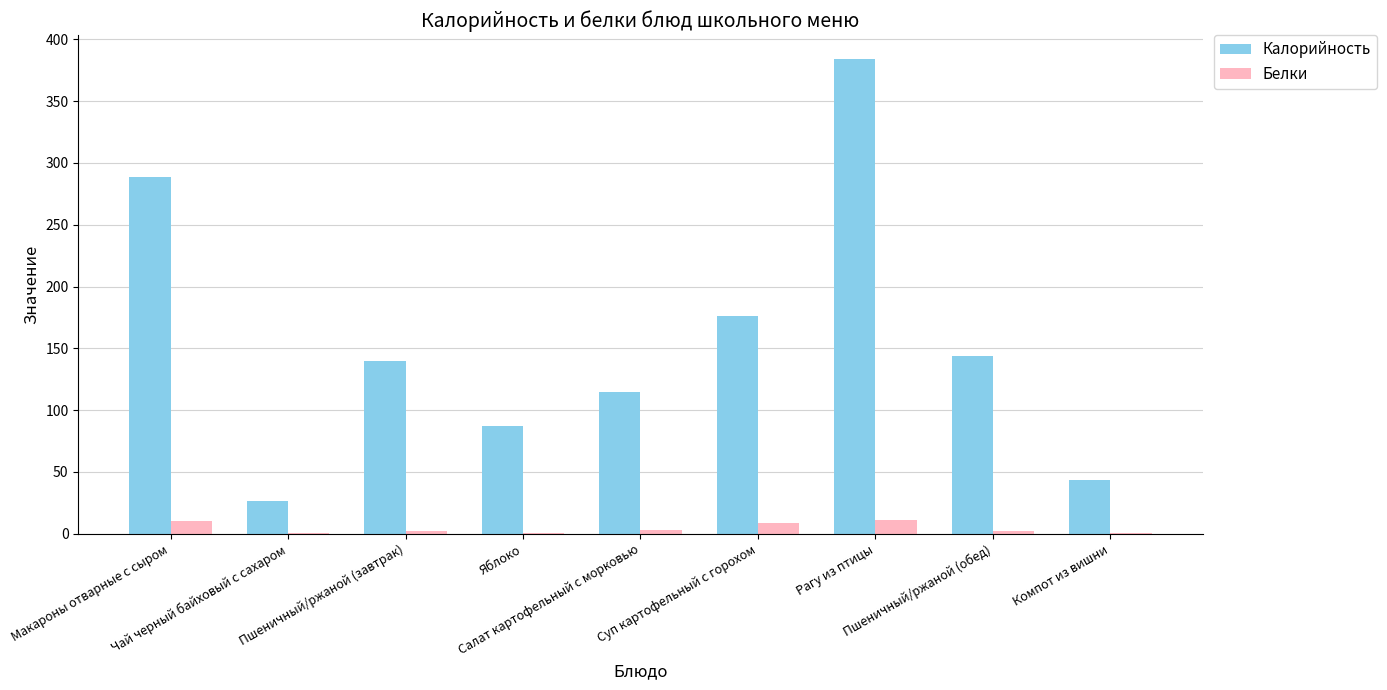

What is the highest value of the Белки series?

11.3